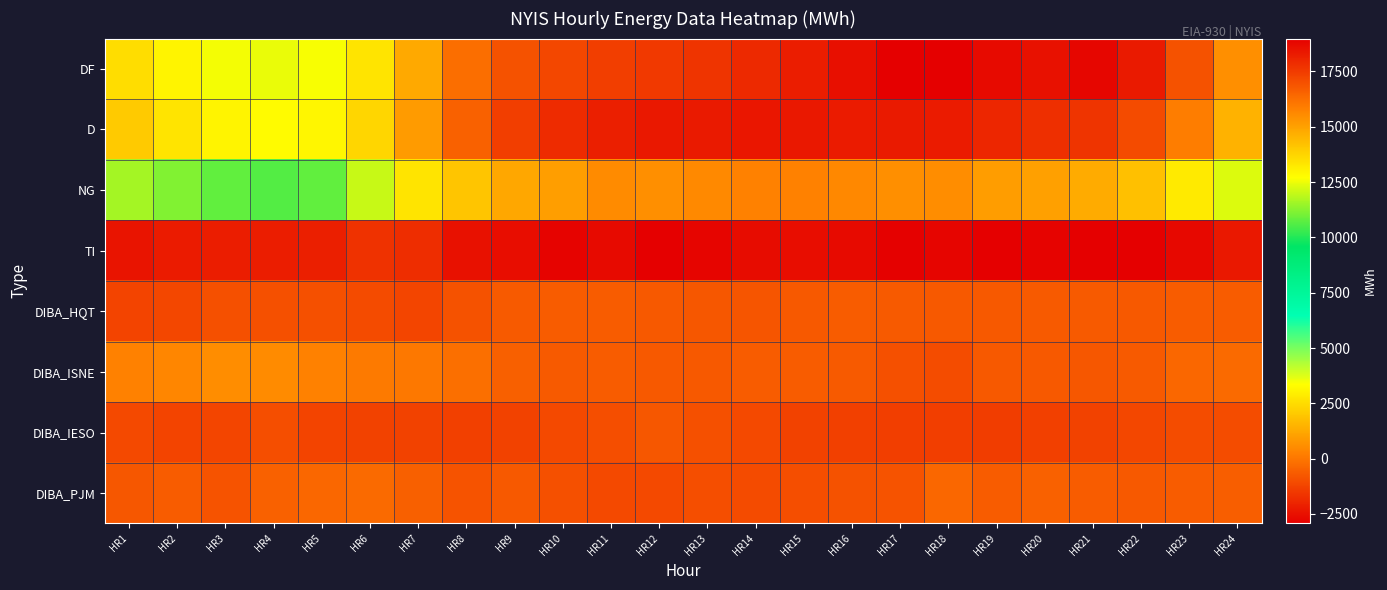

Reading right to left, transcribe all the data shown in this chart.

DF: HR24=15457	HR23=16969	HR22=18340	HR21=18790	HR20=18518	HR19=18690	HR18=18983	HR17=18958	HR16=18582	HR15=18227	HR14=17944	HR13=17671	HR12=17566	HR11=17415	HR10=17202	HR9=16969	HR8=16262	HR7=14827	HR6=13350	HR5=12621	HR4=12439	HR3=12580	HR2=12952	HR1=13528
D: HR24=14594	HR23=15889	HR22=17130	HR21=17684	HR20=17813	HR19=18030	HR18=18266	HR17=18315	HR16=18293	HR15=18348	HR14=18405	HR13=18332	HR12=18350	HR11=18194	HR10=17897	HR9=17438	HR8=16583	HR7=15155	HR6=13678	HR5=12942	HR4=12808	HR3=12971	HR2=13373	HR1=14004
NG: HR24=12272	HR23=13215	HR22=14234	HR21=14758	HR20=15011	HR19=15129	HR18=15496	HR17=15471	HR16=15639	HR15=15781	HR14=15783	HR13=15560	HR12=15436	HR11=15525	HR10=15060	HR9=14872	HR8=14118	HR7=13364	HR6=12019	HR5=10797	HR4=10622	HR3=10803	HR2=11163	HR1=11592
TI: HR24=-2322	HR23=-2674	HR22=-2896	HR21=-2926	HR20=-2802	HR19=-2901	HR18=-2770	HR17=-2844	HR16=-2654	HR15=-2567	HR14=-2622	HR13=-2772	HR12=-2914	HR11=-2669	HR10=-2837	HR9=-2566	HR8=-2465	HR7=-1791	HR6=-1659	HR5=-2145	HR4=-2186	HR3=-2168	HR2=-2210	HR1=-2412
DIBA_HQT: HR24=-627	HR23=-655	HR22=-718	HR21=-695	HR20=-695	HR19=-740	HR18=-742	HR17=-696	HR16=-652	HR15=-725	HR14=-791	HR13=-779	HR12=-717	HR11=-653	HR10=-637	HR9=-694	HR8=-894	HR7=-1185	HR6=-1070	HR5=-954	HR4=-949	HR3=-923	HR2=-1131	HR1=-1253
DIBA_ISNE: HR24=-292	HR23=-396	HR22=-666	HR21=-769	HR20=-715	HR19=-717	HR18=-1003	HR17=-943	HR16=-694	HR15=-648	HR14=-649	HR13=-703	HR12=-707	HR11=-644	HR10=-672	HR9=-554	HR8=-185	HR7=49	HR6=96	HR5=276	HR4=512	HR3=547	HR2=399	HR1=248
DIBA_IESO: HR24=-1036	HR23=-1004	HR22=-1154	HR21=-1286	HR20=-1306	HR19=-1395	HR18=-1370	HR17=-1350	HR16=-1300	HR15=-1264	HR14=-1091	HR13=-923	HR12=-768	HR11=-967	HR10=-1112	HR9=-1285	HR8=-1300	HR7=-1275	HR6=-1297	HR5=-1218	HR4=-992	HR3=-1174	HR2=-1247	HR1=-1121
DIBA_PJM: HR24=-601	HR23=-654	HR22=-711	HR21=-632	HR20=-515	HR19=-618	HR18=-388	HR17=-869	HR16=-910	HR15=-993	HR14=-1079	HR13=-986	HR12=-1108	HR11=-1088	HR10=-928	HR9=-737	HR8=-859	HR7=-531	HR6=-279	HR5=-382	HR4=-504	HR3=-835	HR2=-635	HR1=-765